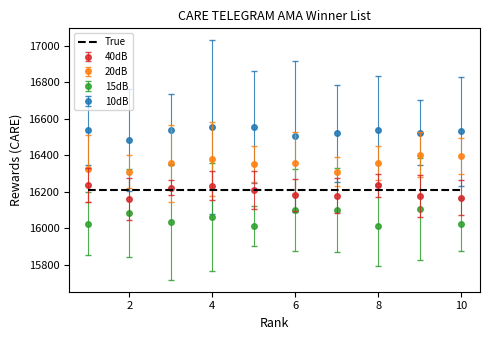

True or false: True and 15dB intersect in this chart.

False